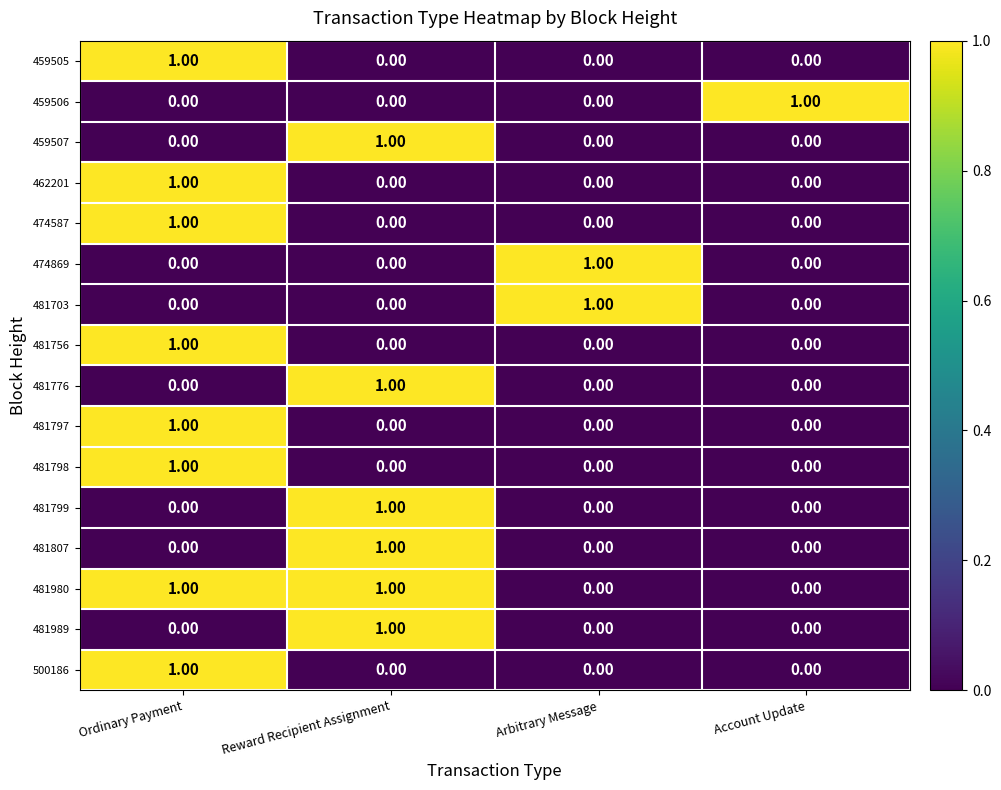

At how many categories does at least one series exceed 0?

4